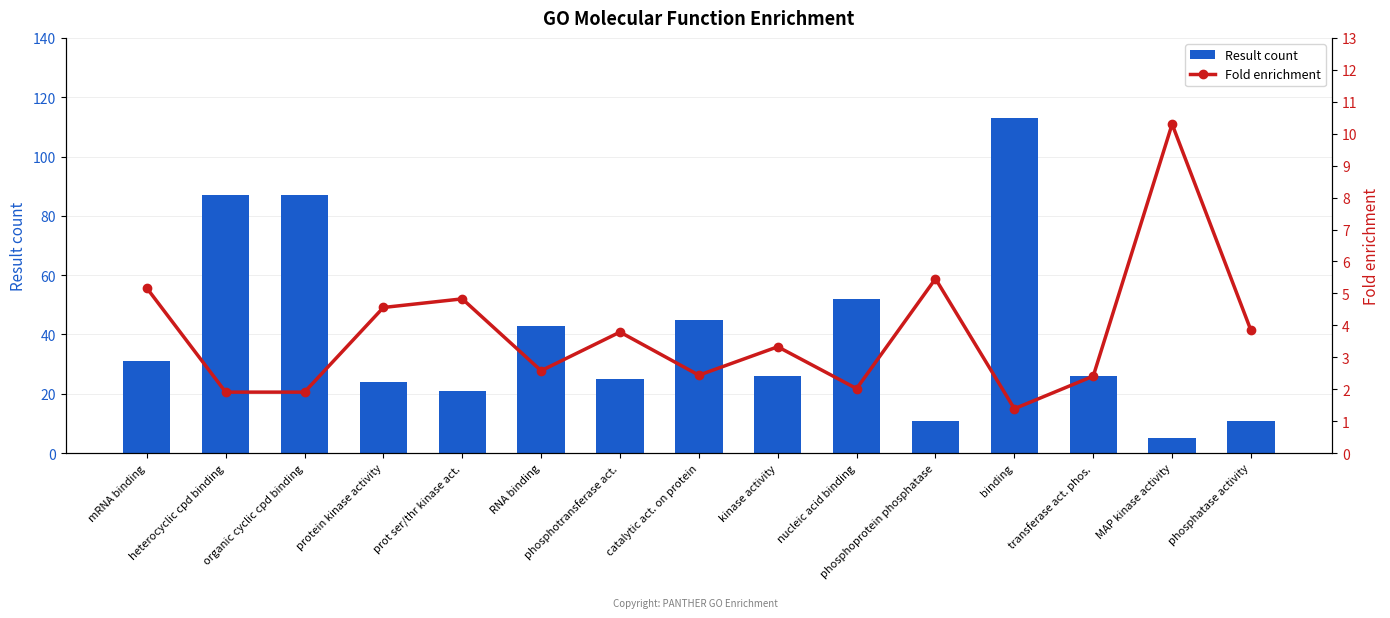

What is the sum of the Result count values at kinase activity and prot ser/thr kinase act.?

47